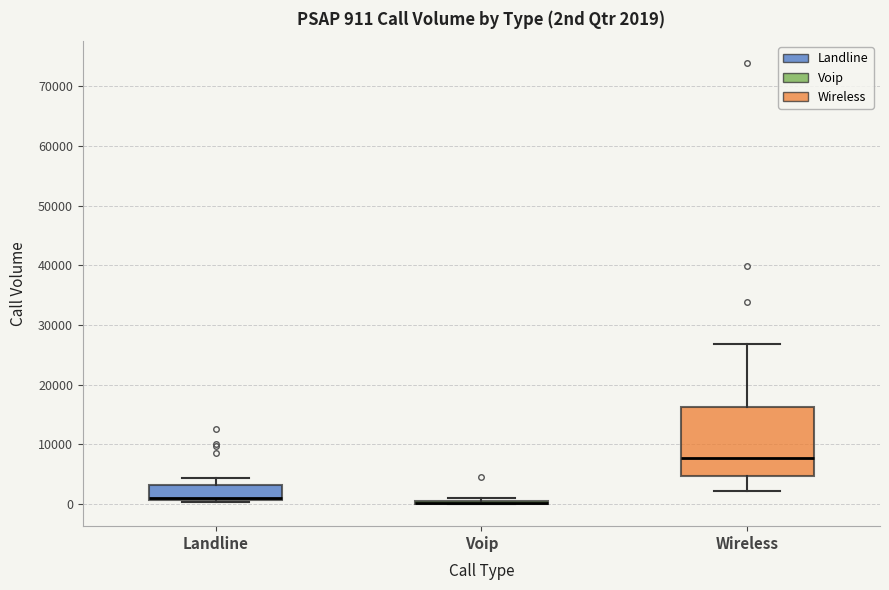

Comparing the boxes themselves (not the whiskers), which one is the tallest?

Wireless